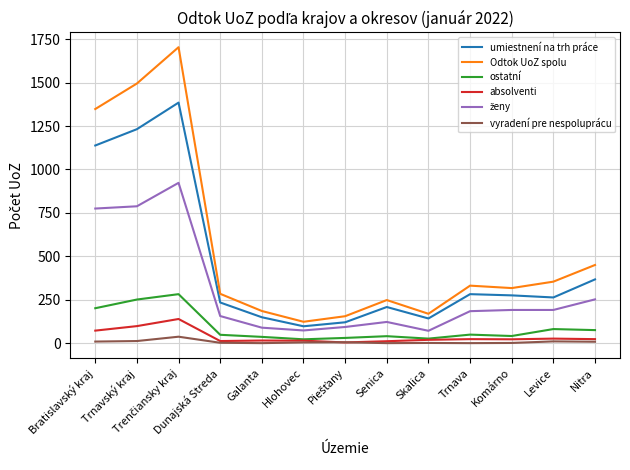

Is it true that ostatní equals 75 at Nitra?

True